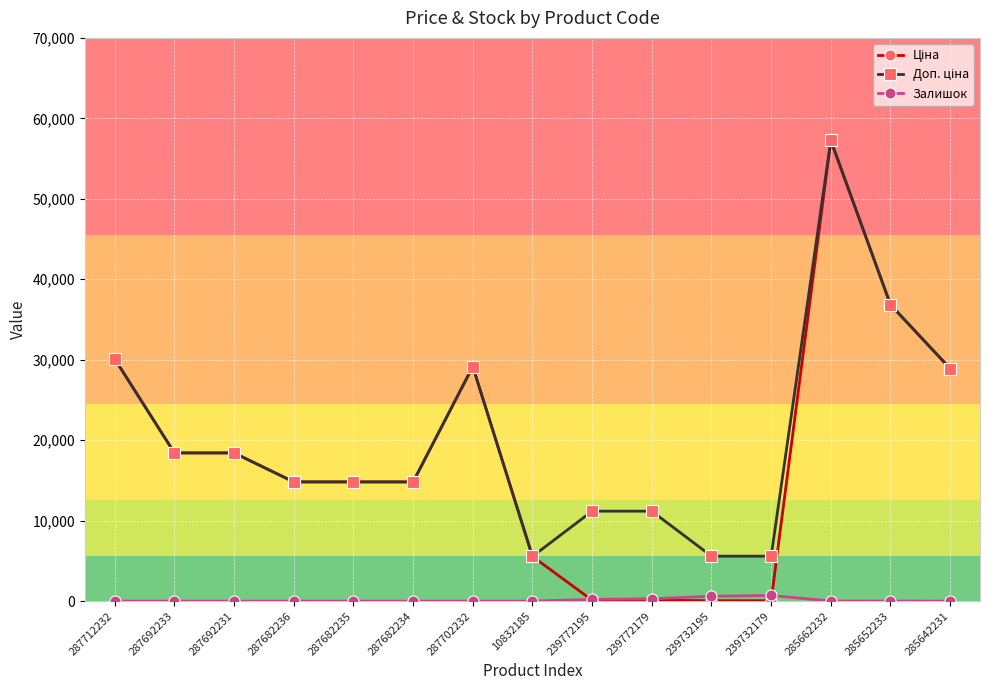

What is the difference between the maximum and minimum values in the Залишок series?

702.0